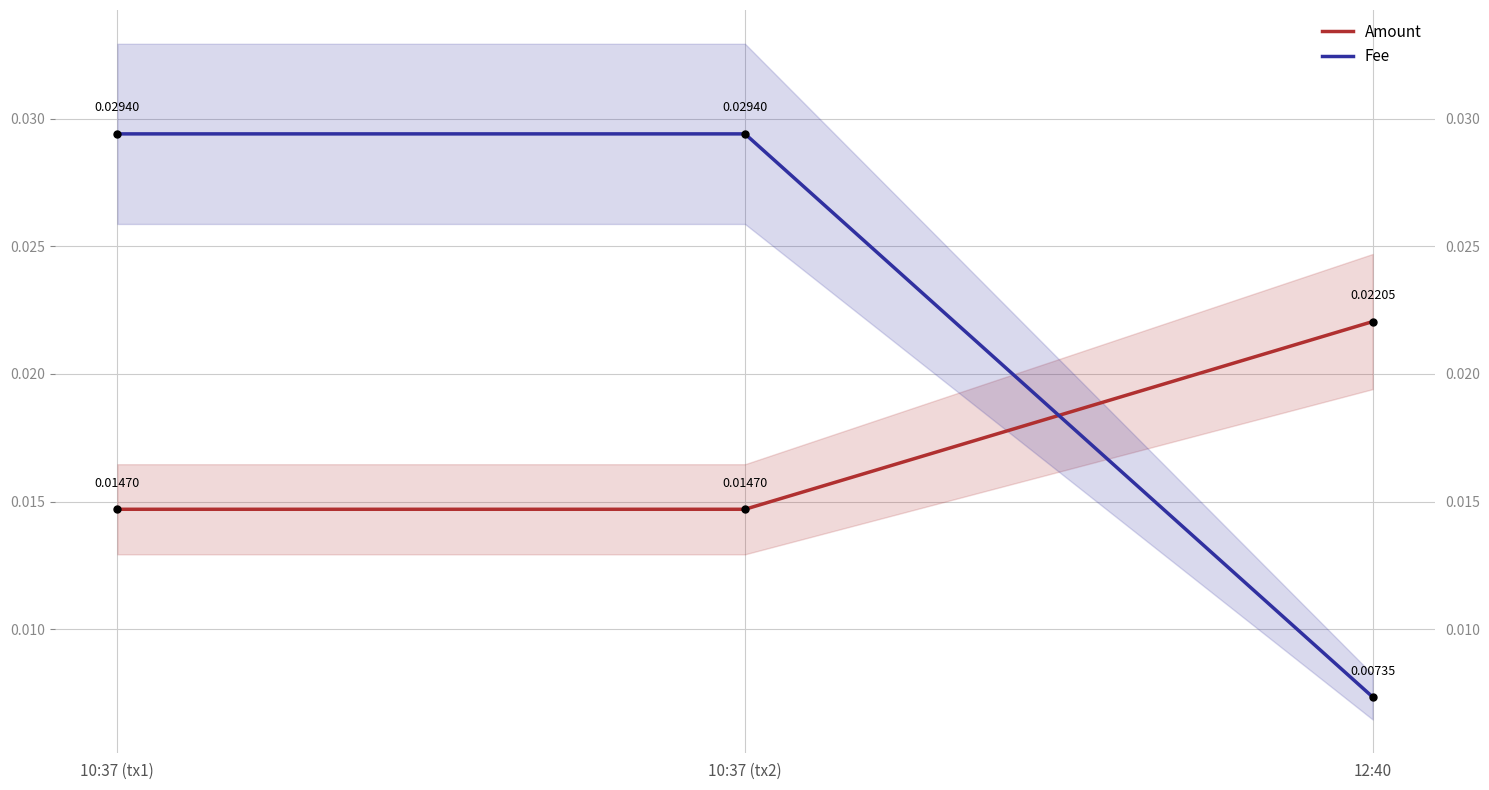

Between 10:37 (tx1) and 10:37 (tx2), which series saw the biggest shift?

Amount